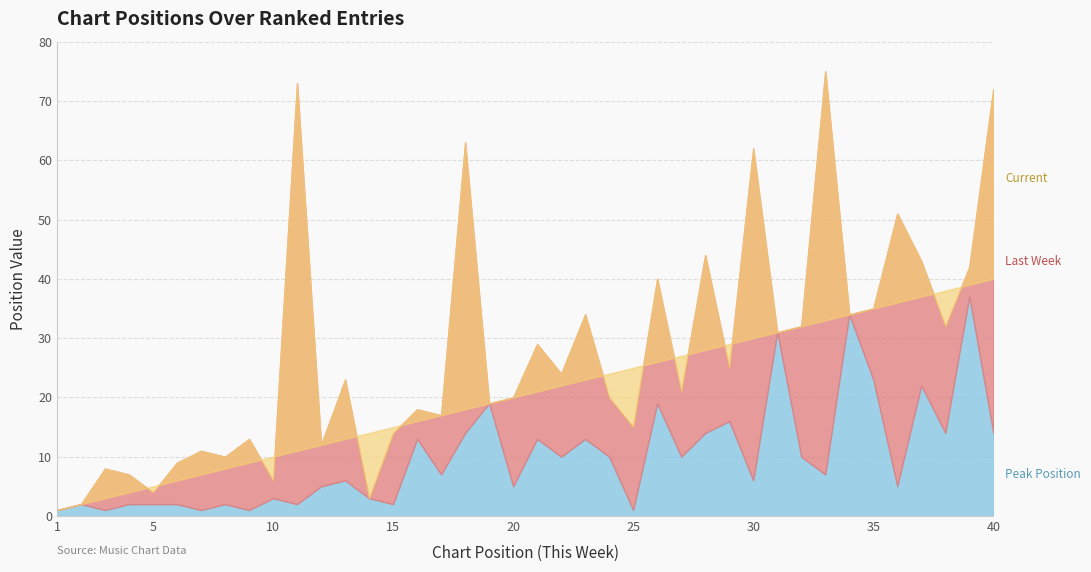

What is the average value of the Peak Position series?

10